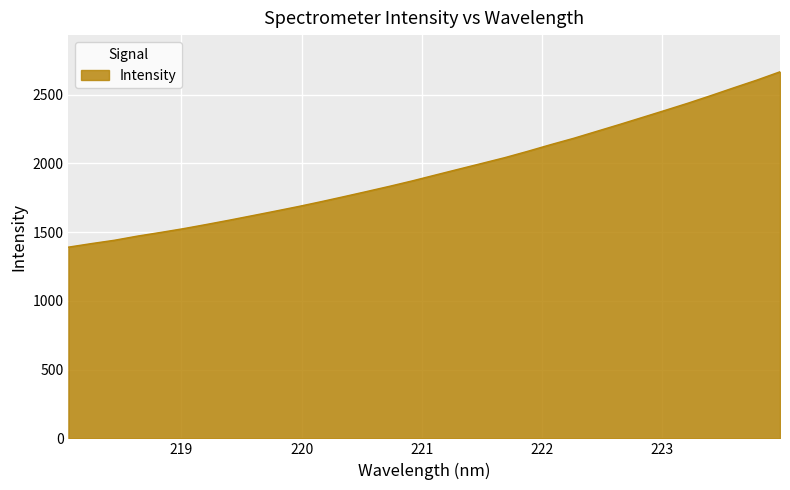

What is the greatest value displayed?

2666.9